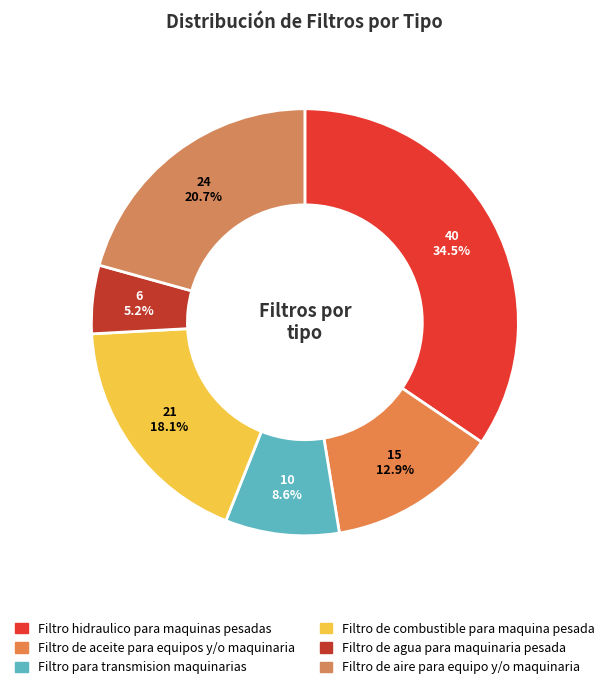

To the nearest percent, what portion does Filtro de agua para maquinaria pesada represent?

5%